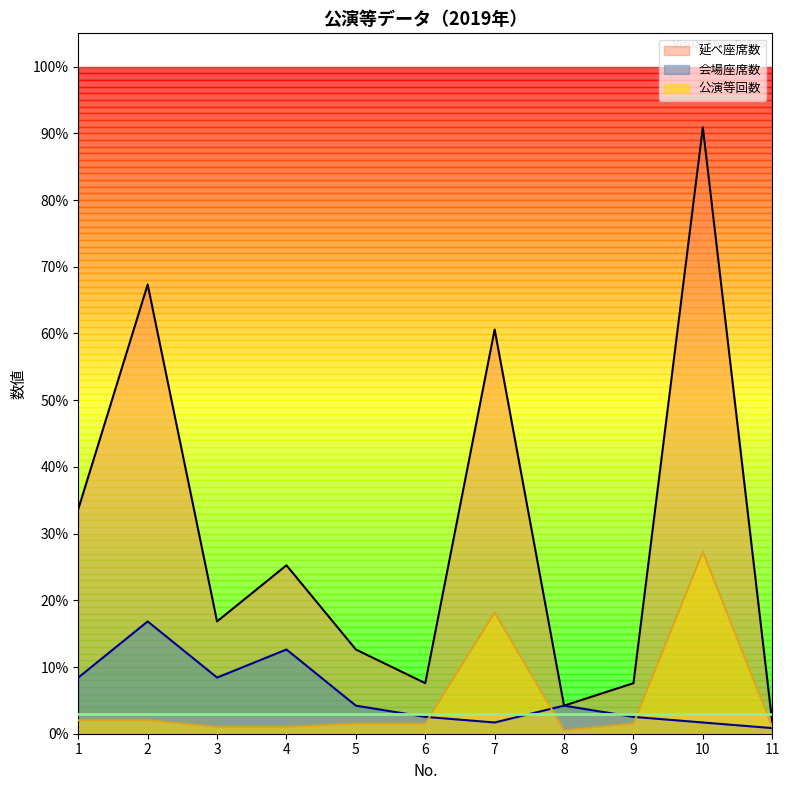

Reading left to right, what are all the values shown in this chart?

延べ座席数: 0.3	0.7	0.2	0.3	0.1	0.1	0.6	0.0	0.1	0.9	0.0
会場座席数: 0.1	0.2	0.1	0.1	0.0	0.0	0.0	0.0	0.0	0.0	0.0
公演等回数: 0.0	0.0	0.0	0.0	0.0	0.0	0.2	0.0	0.0	0.3	0.0